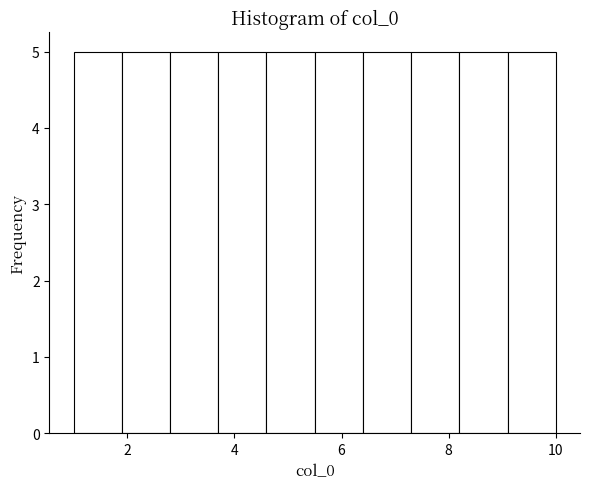

Reading left to right, list every bar in this chart as the range it spans on the x-axis followed by its height. Neither the bar edges nor the heights are printed on the chart, so give them approximately, as read against the axes.

1.0 to 1.9: 5
1.9 to 2.8: 5
2.8 to 3.7: 5
3.7 to 4.6: 5
4.6 to 5.5: 5
5.5 to 6.4: 5
6.4 to 7.3: 5
7.3 to 8.2: 5
8.2 to 9.1: 5
9.1 to 10.0: 5